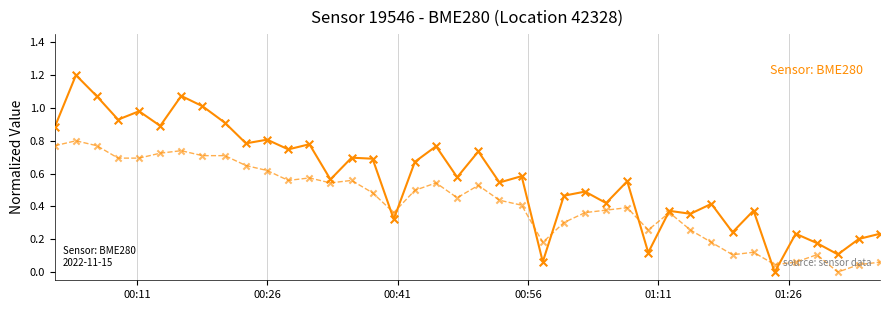

What is the greatest value displayed?

1.2